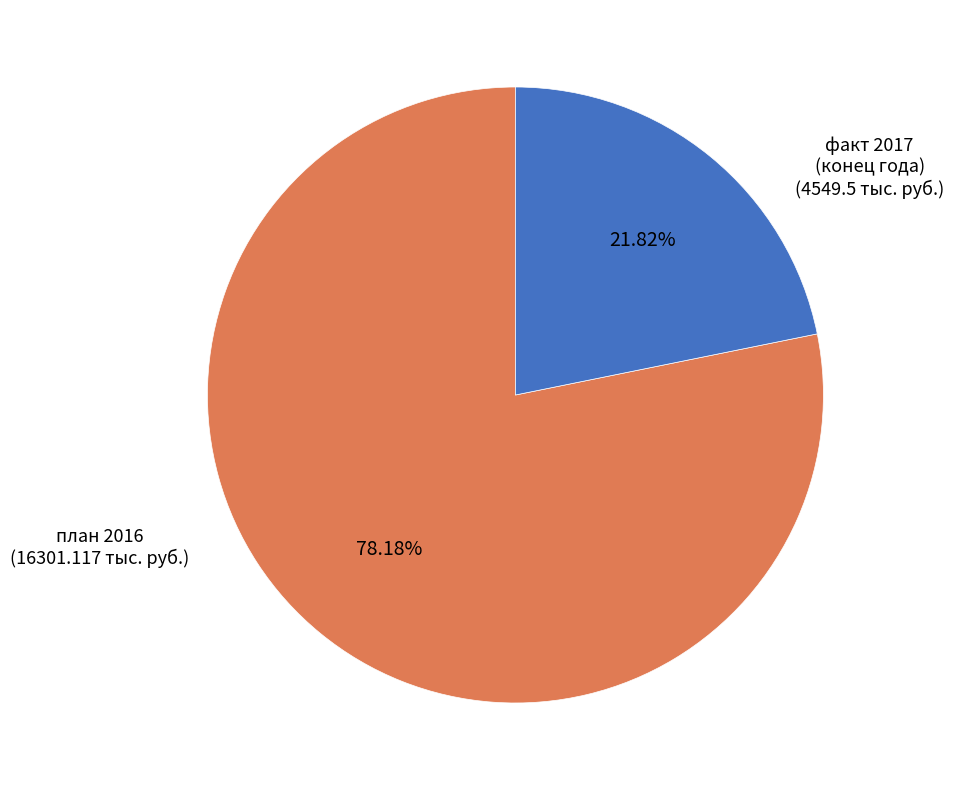

Is the sum of факт 2017 (конец года) and план 2016 greater than half?

Yes